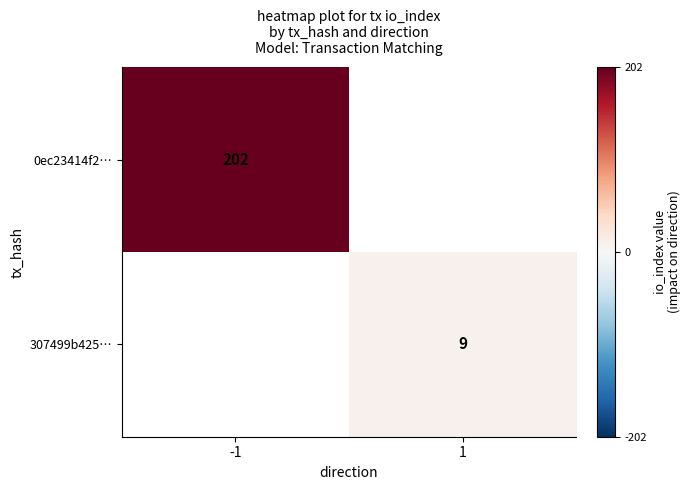

True or false: 307499b425… has a value of 9 at 1.

True